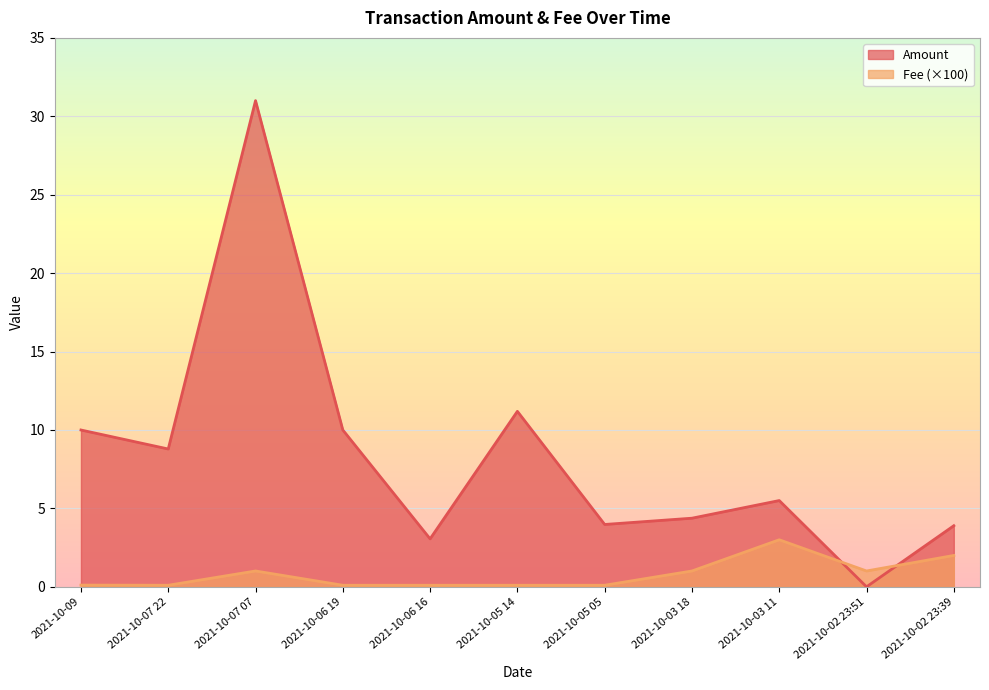

Reading left to right, what are all the values shown in this chart?

Amount: 10.0	8.8	31.0	10.0	3.1	11.2	4.0	4.4	5.5	0.0	3.9
Fee: 0.1	0.1	1.0	0.1	0.1	0.1	0.1	1.0	3.0	1.0	2.0